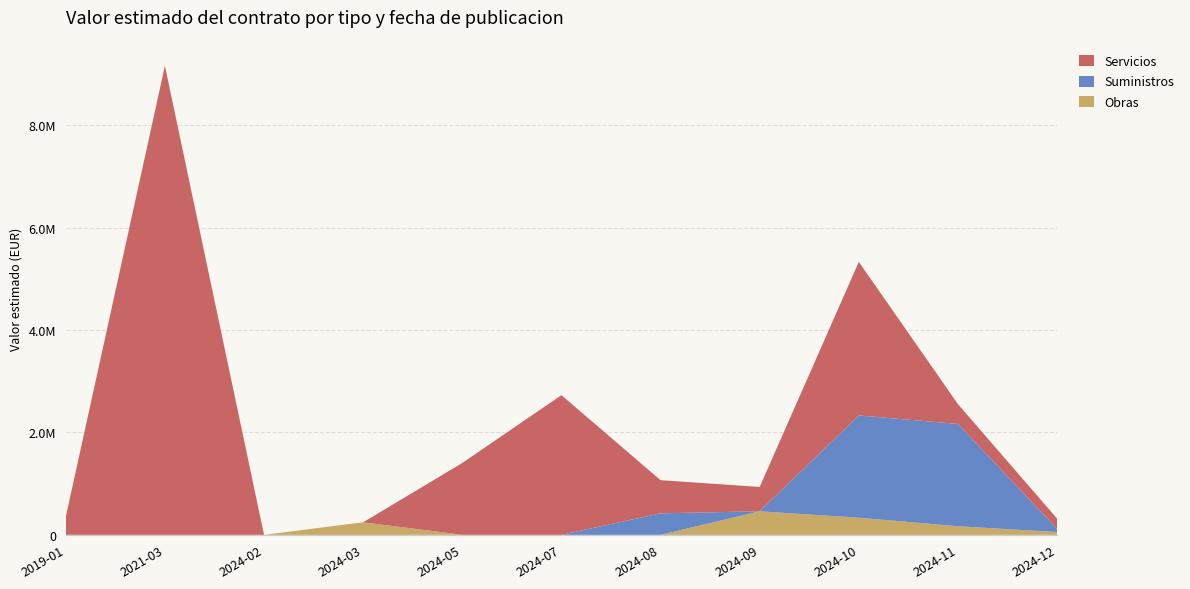

Reading left to right, transcribe all the data shown in this chart.

Obras: 0.0	0.0	0.0	245008.1	0.0	0.0	0.0	459898.8	334245.1	168045.0	54373.8
Suministros: 0.0	0.0	0.0	0.0	0.0	0.0	420000.0	0.0	1998500.0	1998500.0	62500.0
Servicios: 350000.0	9162137.4	0.0	0.0	1404000.0	2729273.7	648000.0	475442.5	3000000.0	387600.0	200000.0